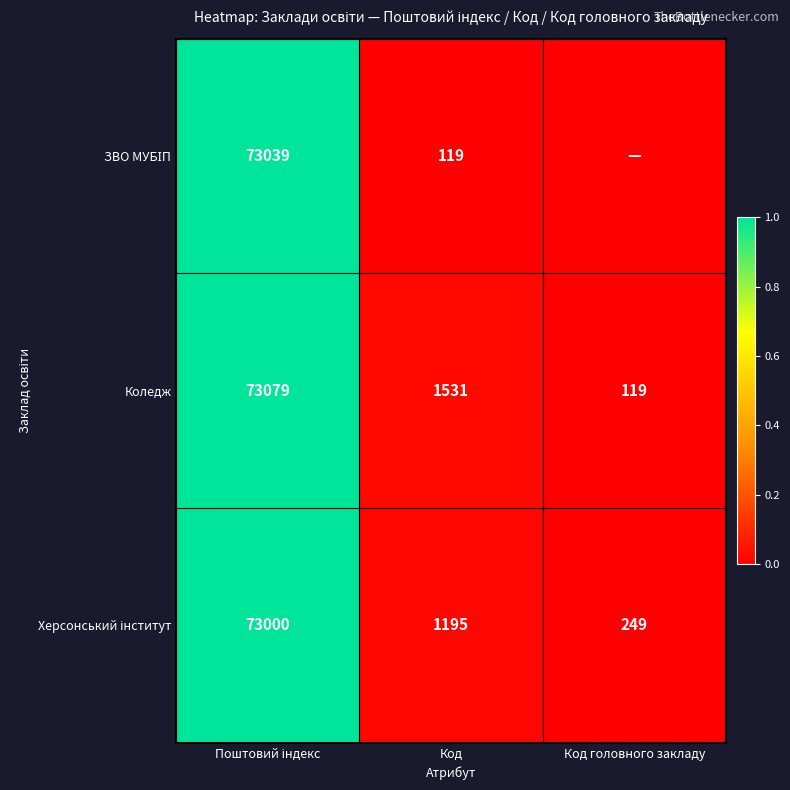

What is the spread (max minus min) of values at Код?

1412